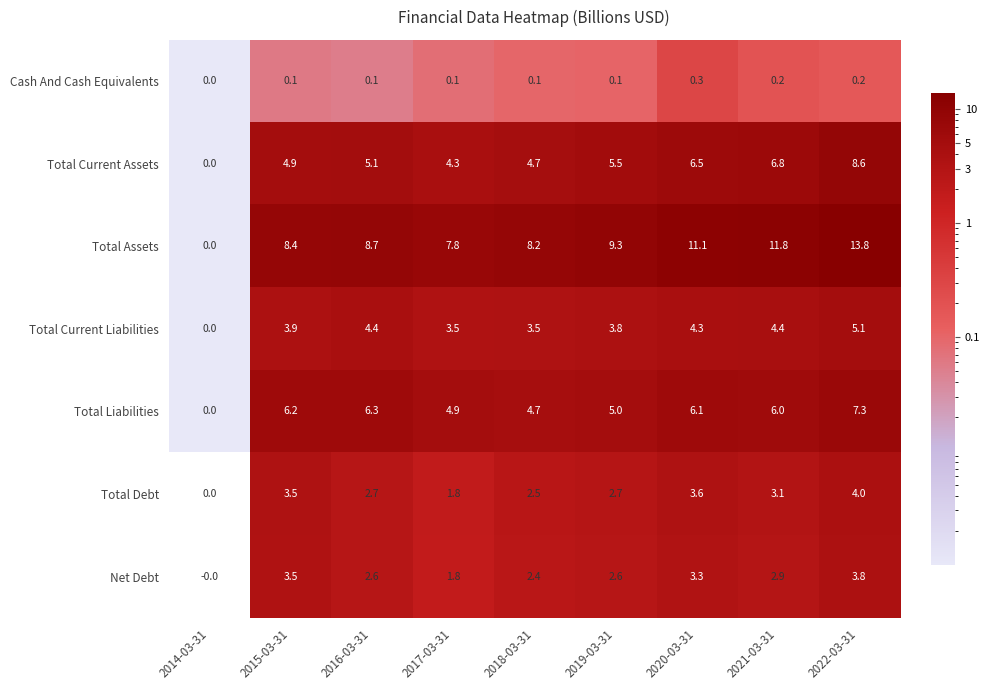

What is the sum of the Total Liabilities values at 2021-03-31 and 2018-03-31?

10.7